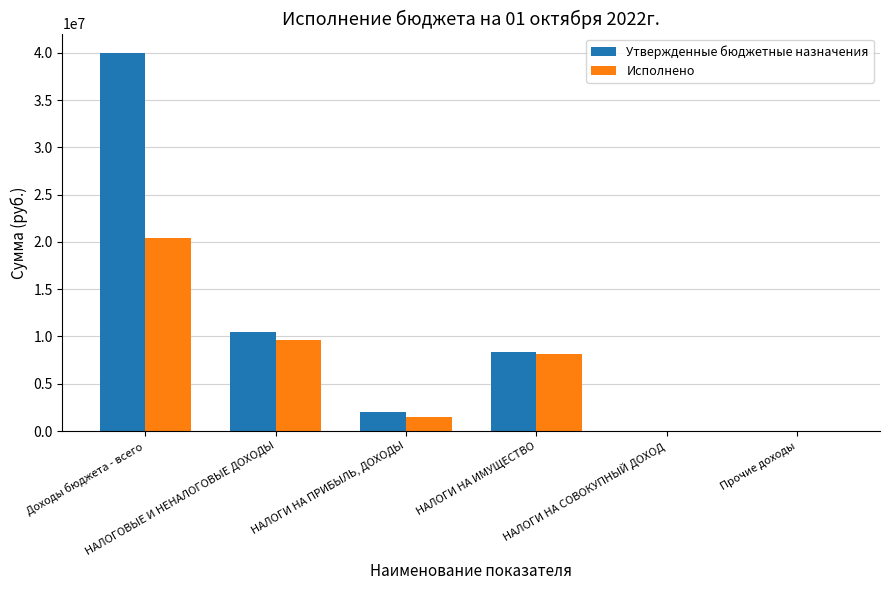

Which series has the largest total across all categories?

Утвержденные бюджетные назначения